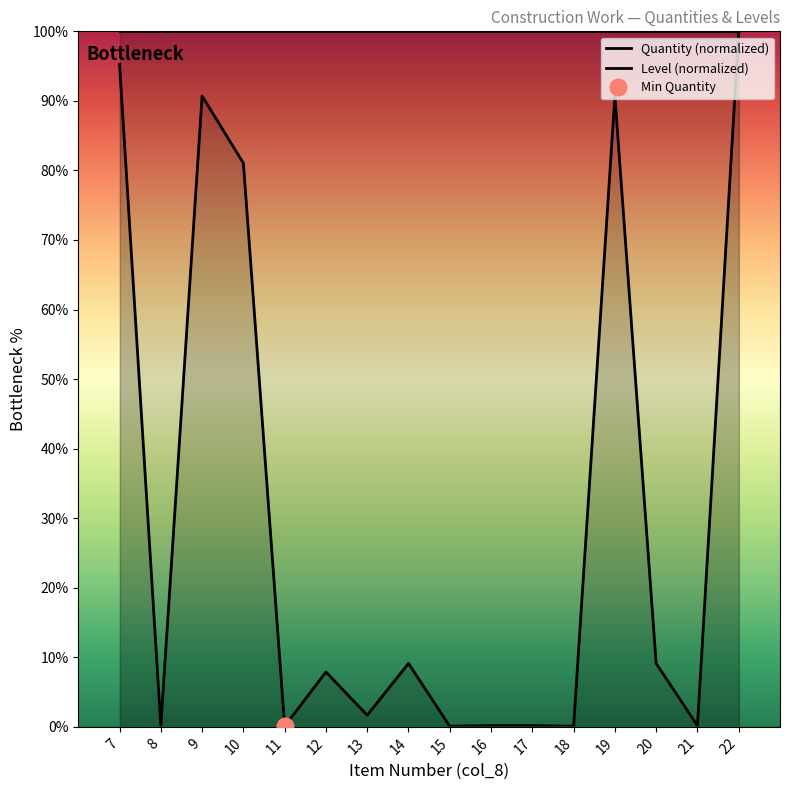

Reading left to right, transcribe all the data shown in this chart.

95.3	0.2	90.7	81.0	0.1	7.9	1.7	9.1	0.1	0.2	0.2	0.1	90.7	9.1	0.2	100.0